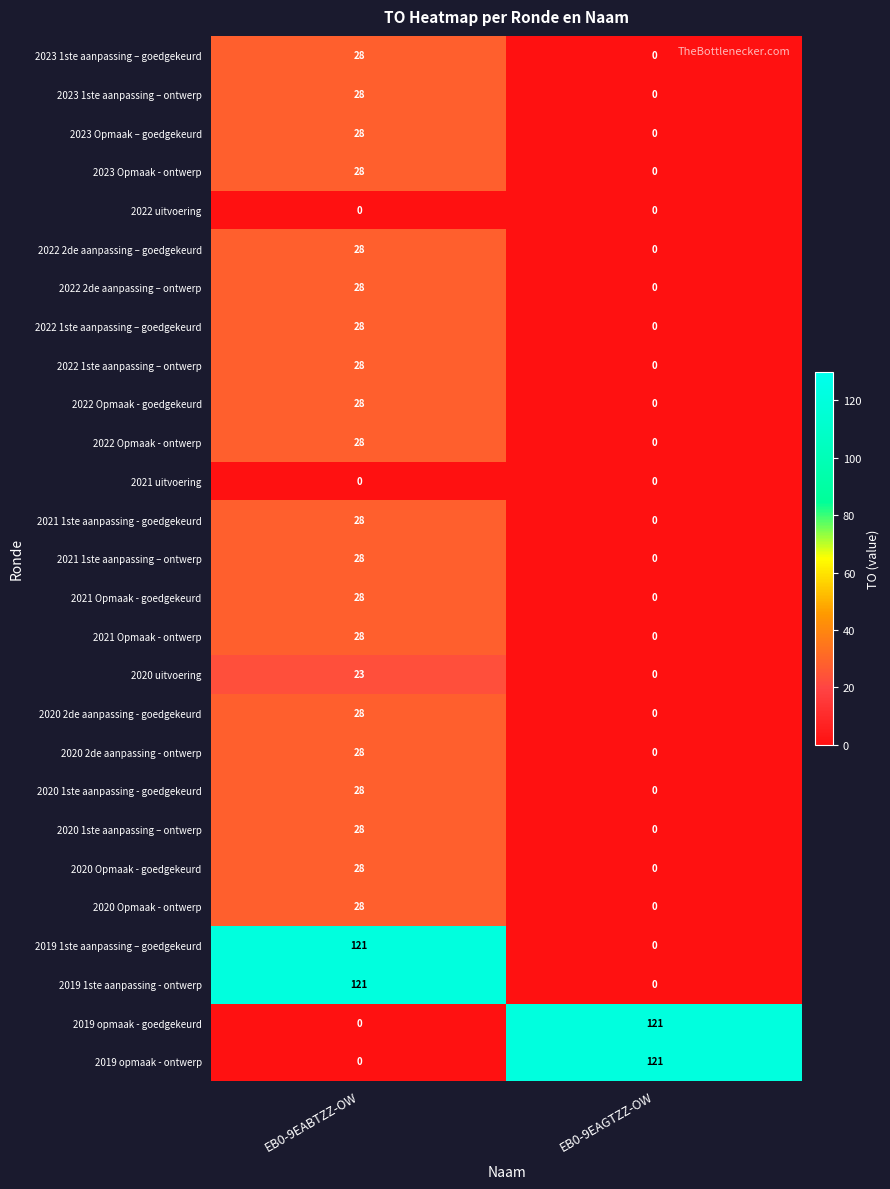

How many series are shown in this chart?

27